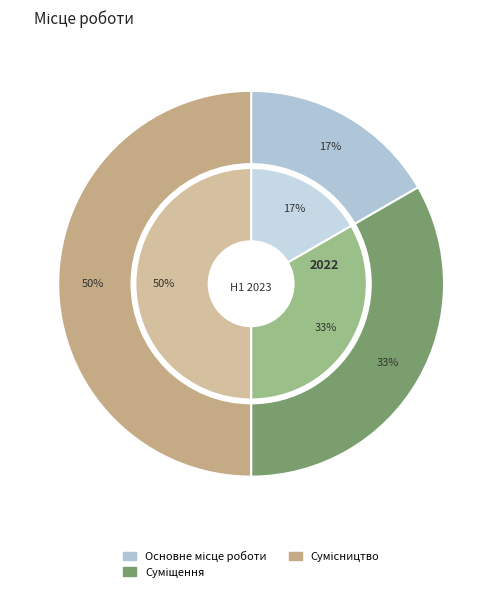

Combined, do Основне місце роботи and Суміщення account for over 50%?

No